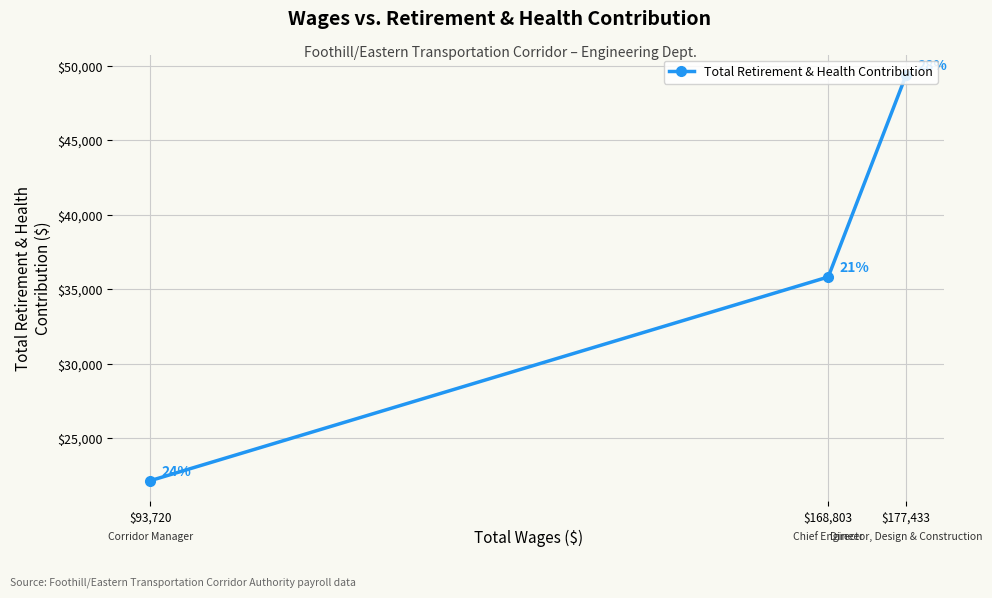

What is the average value?

35799